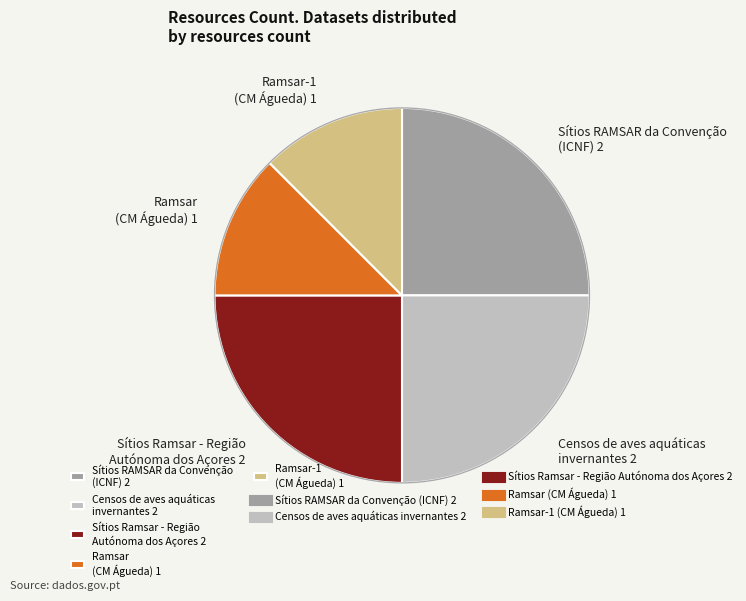

Is there a majority slice in this chart?

No